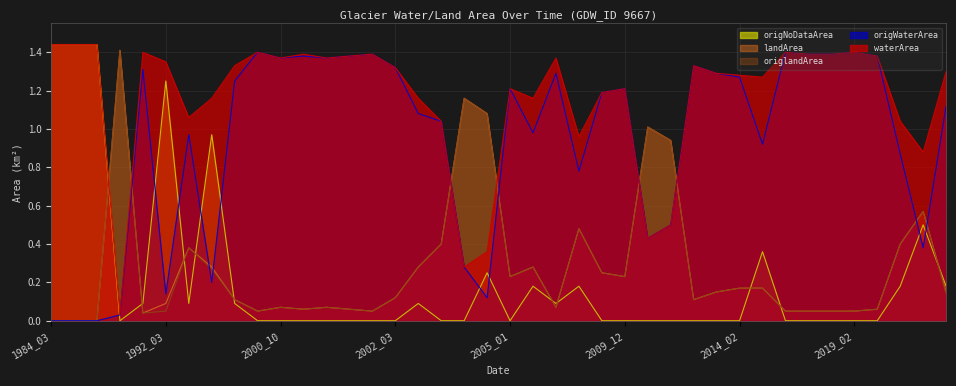

The value of landArea at 2001_12 is 0.1. True or false?

False